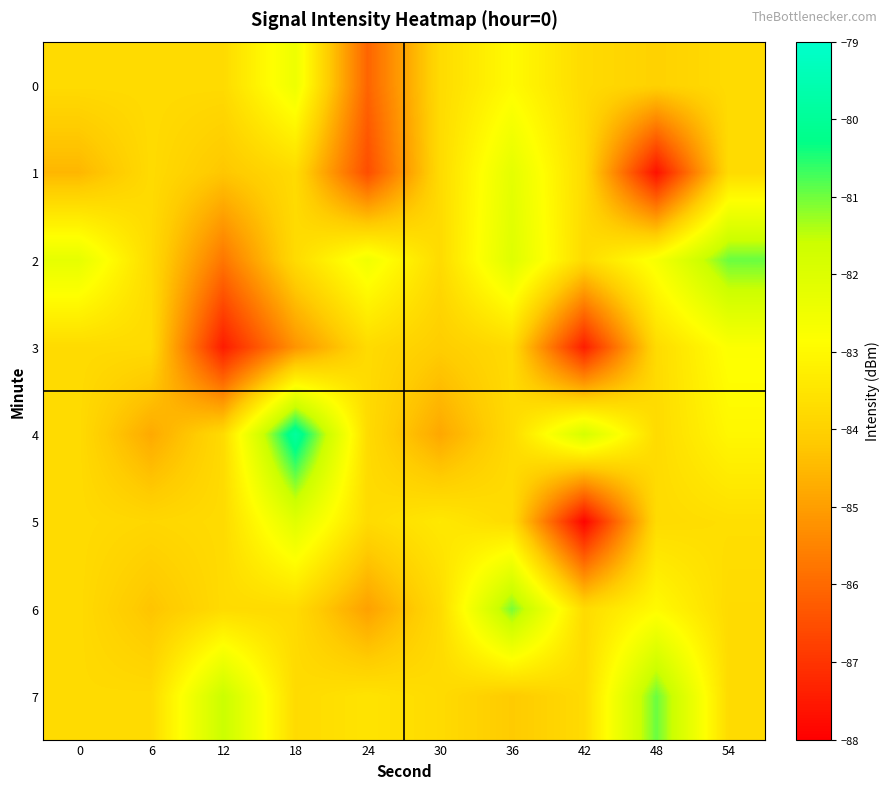

Which category has the lowest value across all series?

42